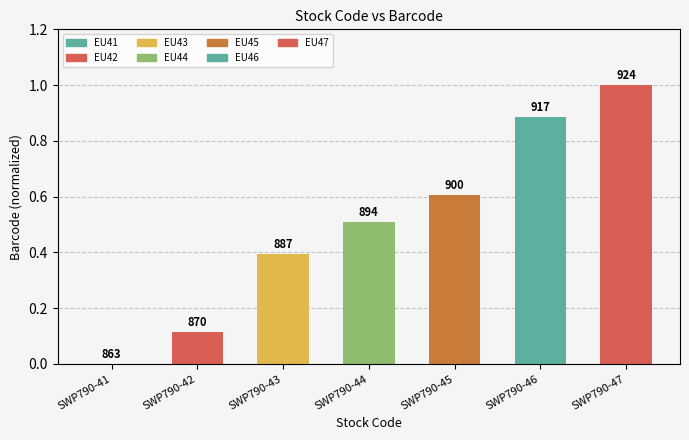

True or false: the data shows 0.8 at SWP790-44.

False